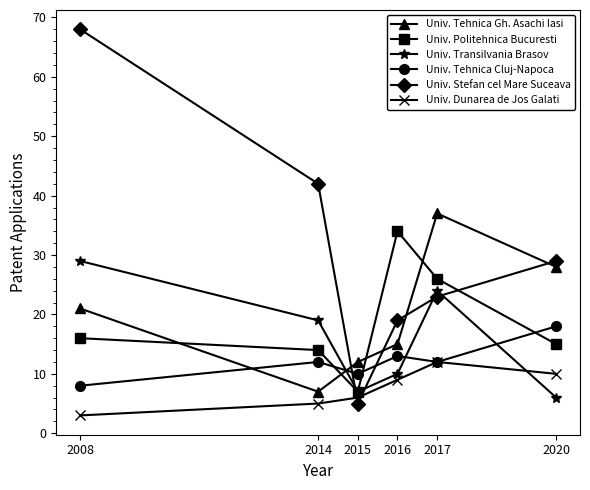

True or false: Univ. Transilvania Brasov has a value of 7 at 2015.

True